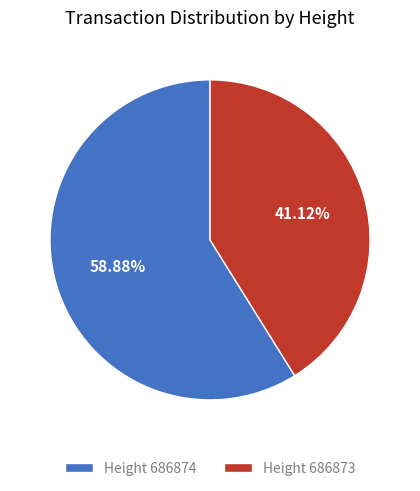

Rank the categories by value from highest to lowest.

Height 686874, Height 686873